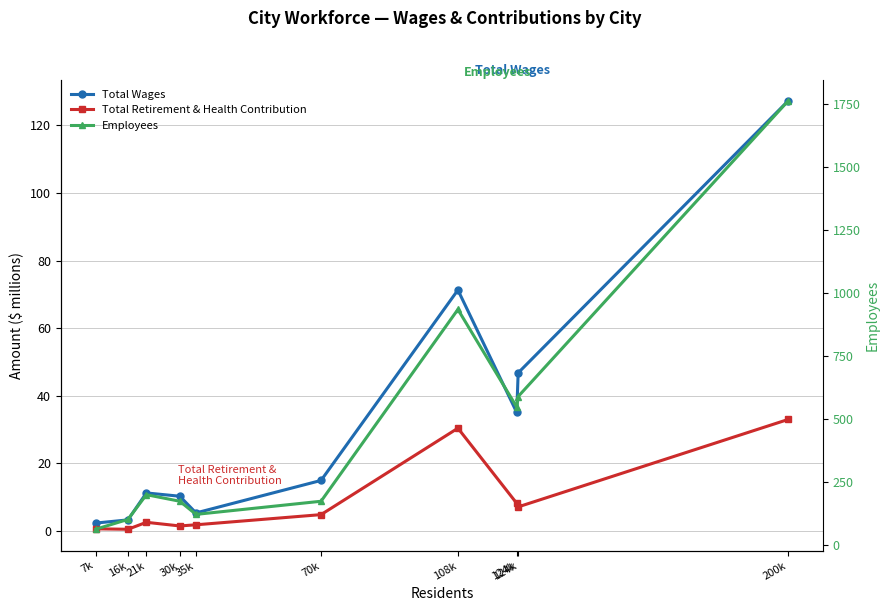

In Total Wages, how many points are higher than both neighbors (excluding endpoints)?

2